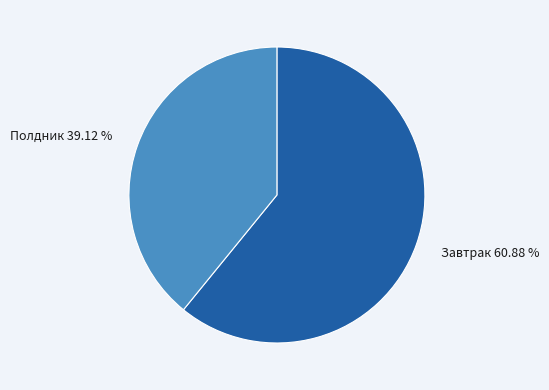

Does Завтрак account for over 50% of the chart?

Yes